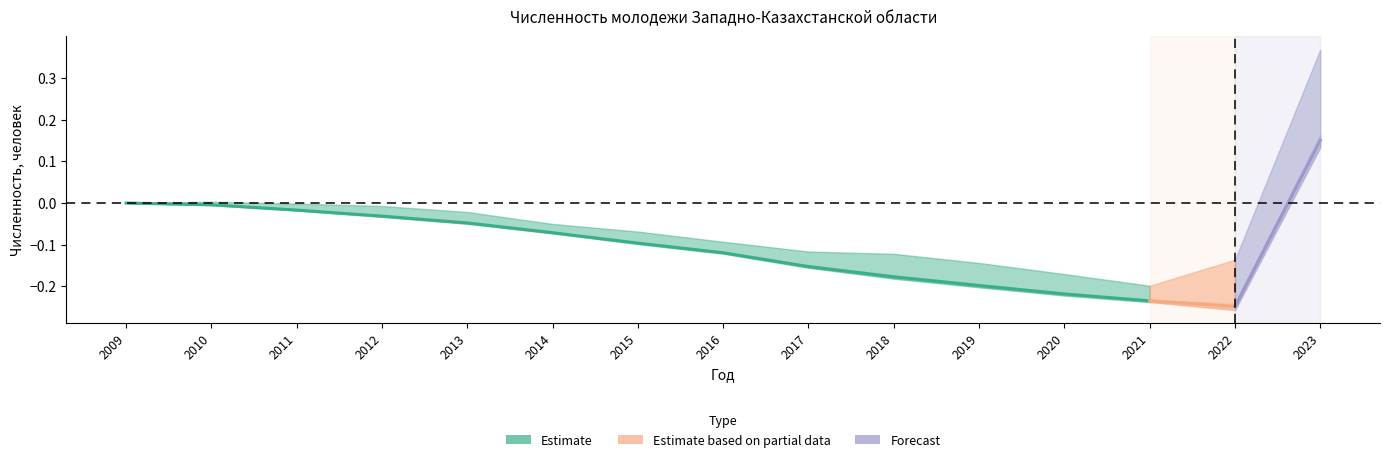

How many negative values are there?

12